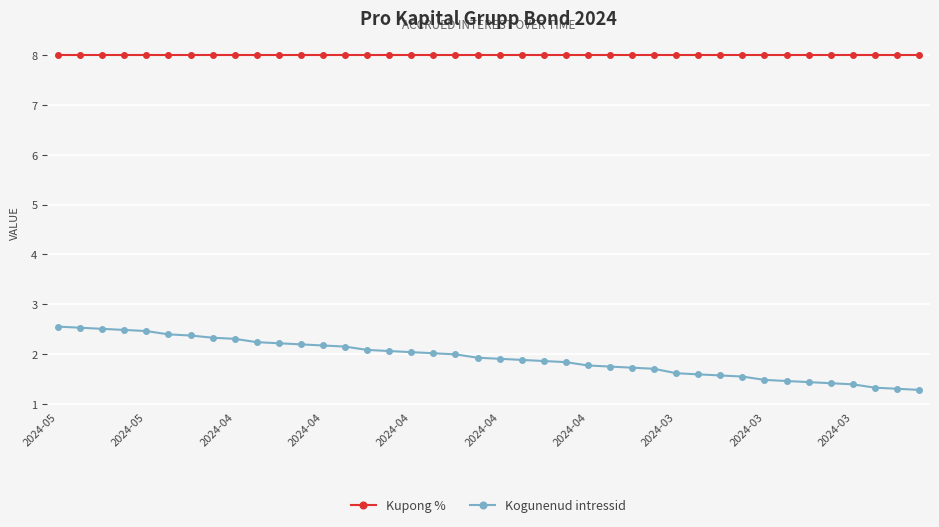

Rank the series by their average value, from highest to lowest.

Kupong %, Kogunenud intressid